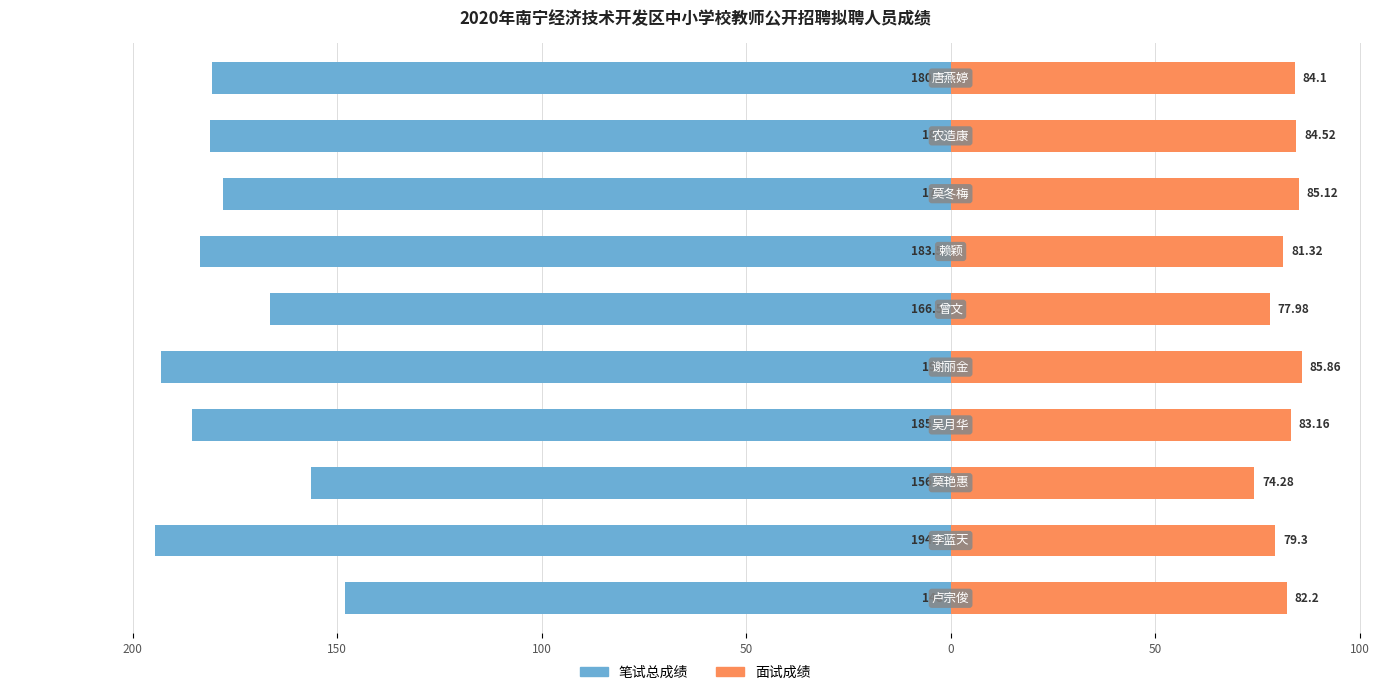

Are the bars horizontal?

Yes